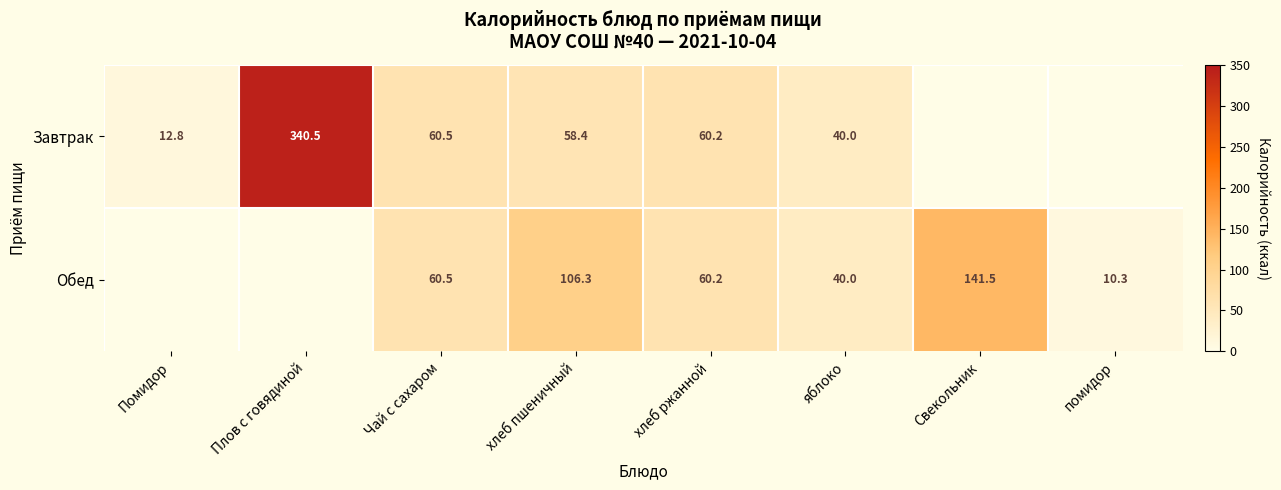

What is the total value across all series at Чай с сахаром?

121.0